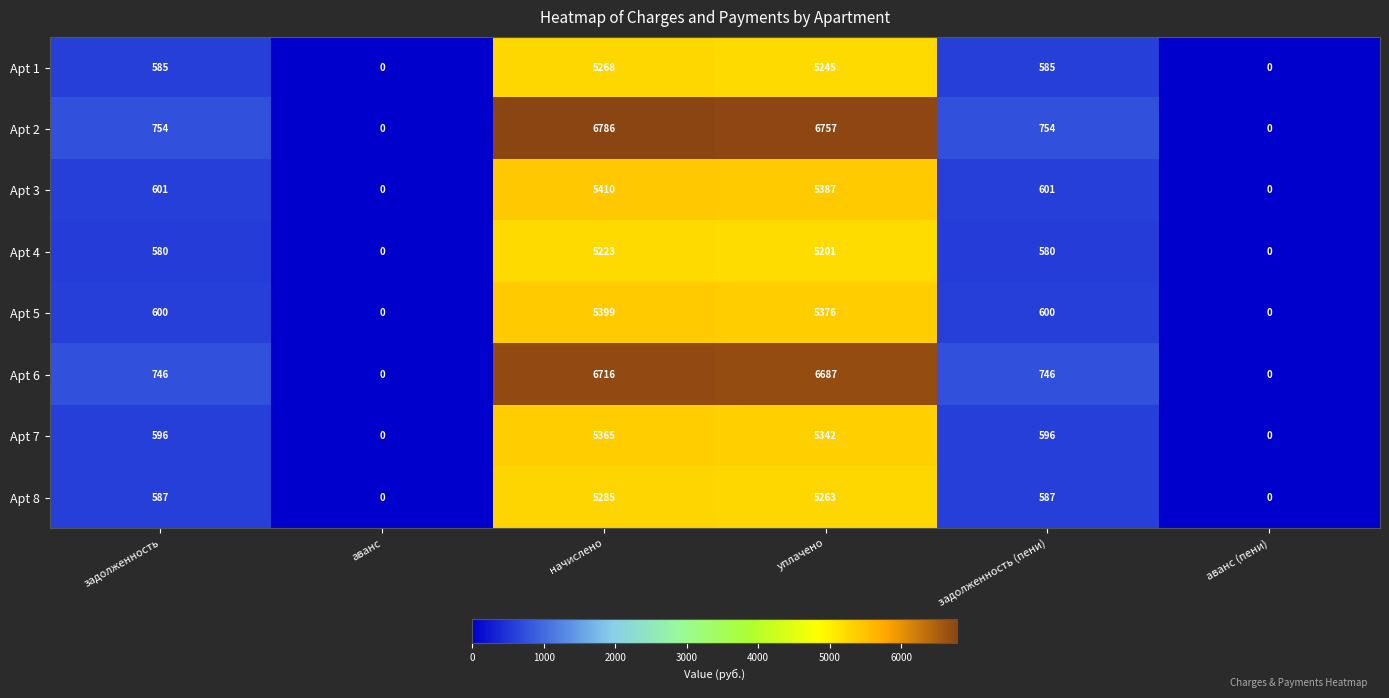

The Apt 3 series shows 8332 at начислено. True or false?

False